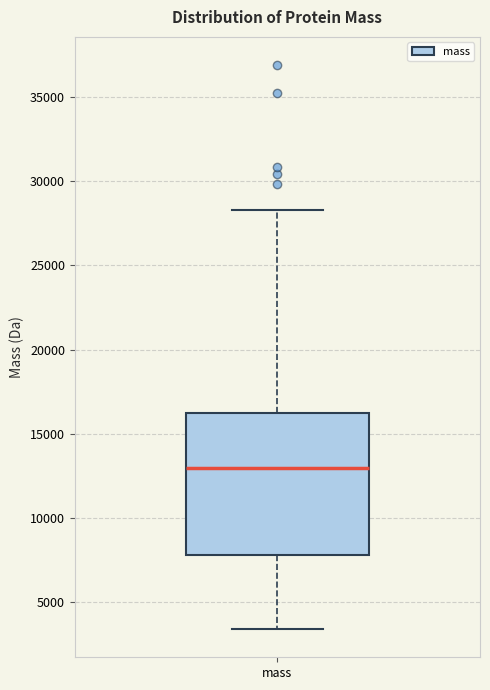

Where does the upper whisker of the box for mass end on the y-axis? The values are not printed on the chart, so give them approximately, as read against the axis.

28500